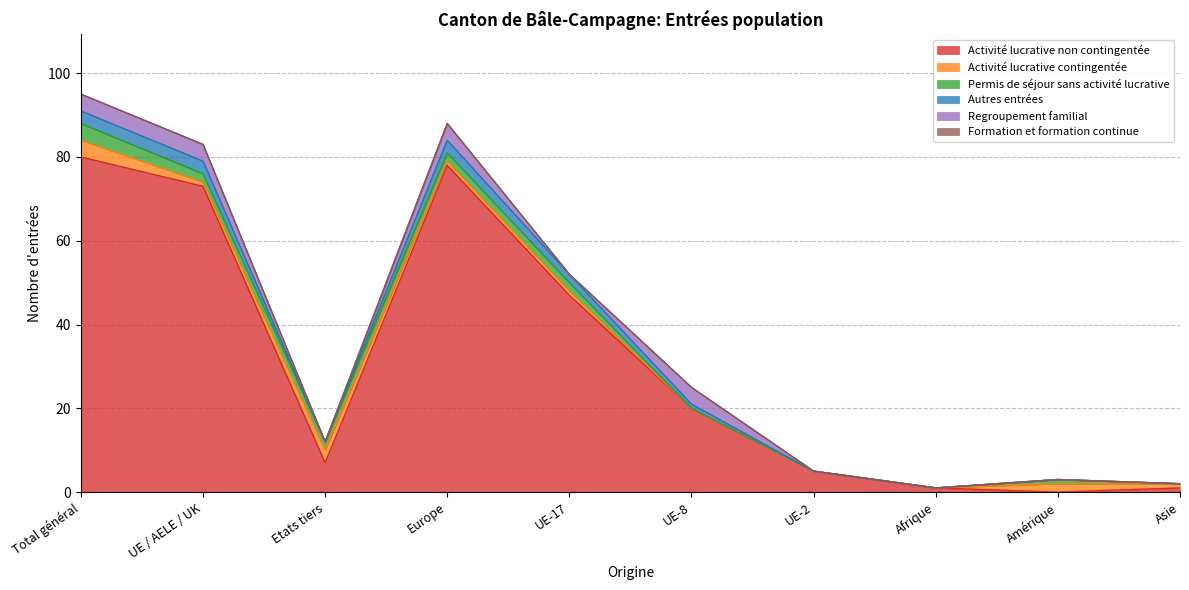

What is the difference between the maximum and minimum values in the Autres entrées series?

3